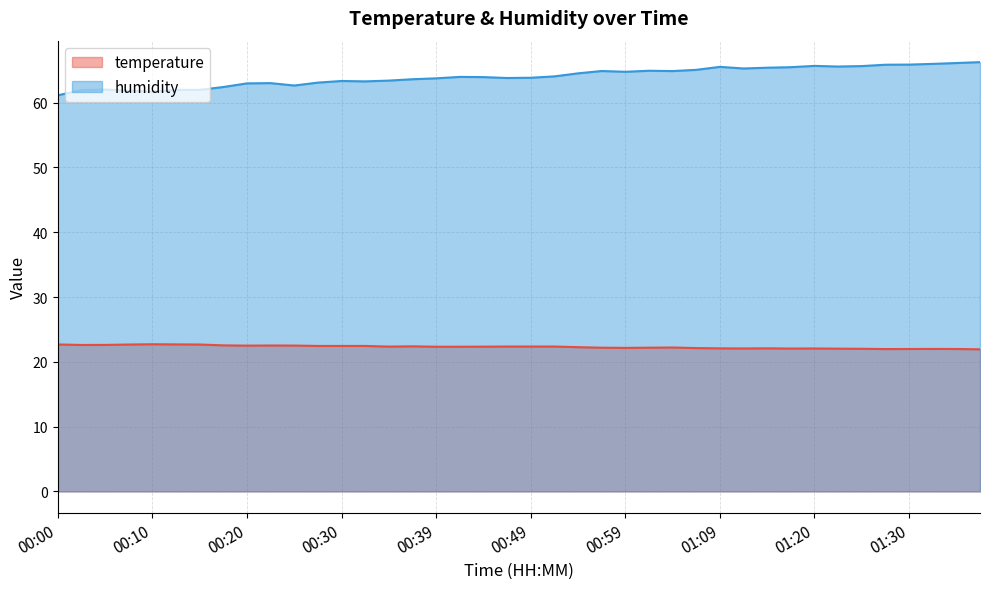

True or false: humidity and temperature intersect in this chart.

False